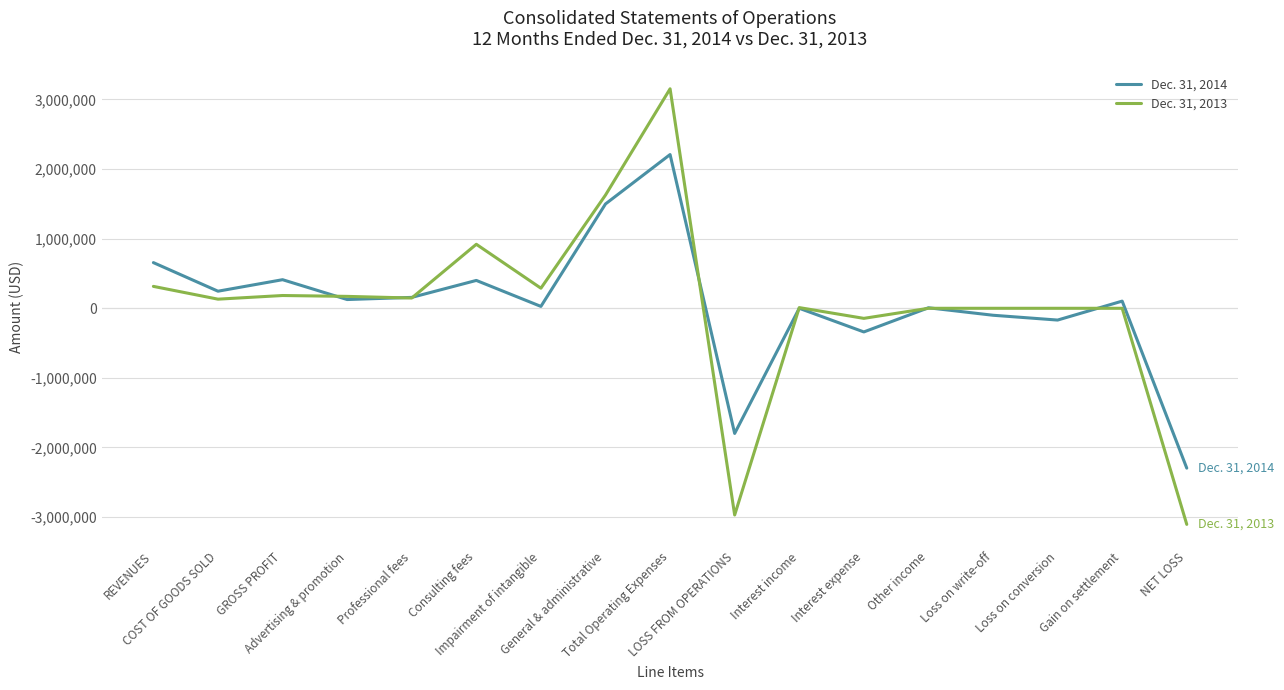

What are all the series names shown in the legend?

Dec. 31, 2014, Dec. 31, 2013